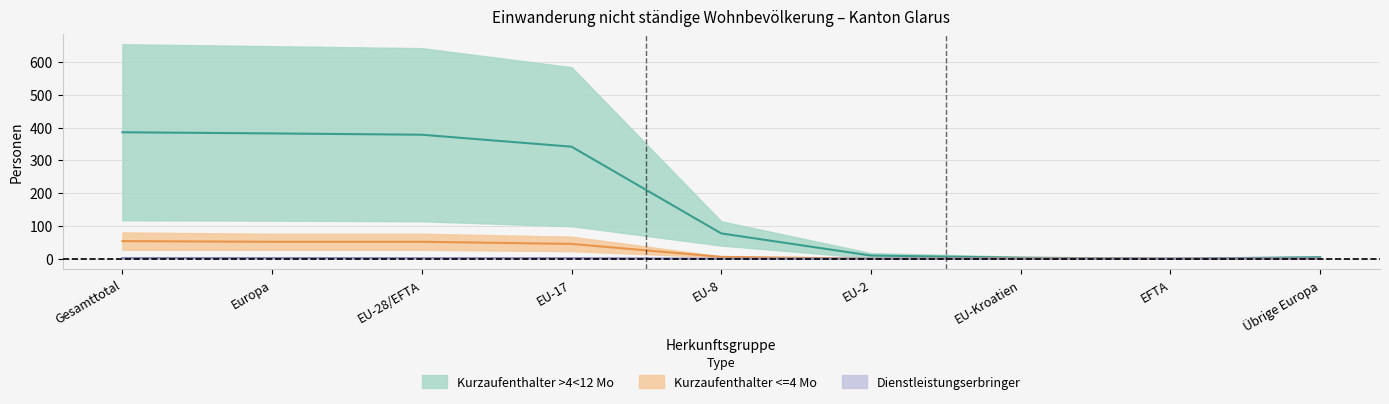

Which series has the largest total across all categories?

Kurzaufenthalter (>4<12 Mo) Total